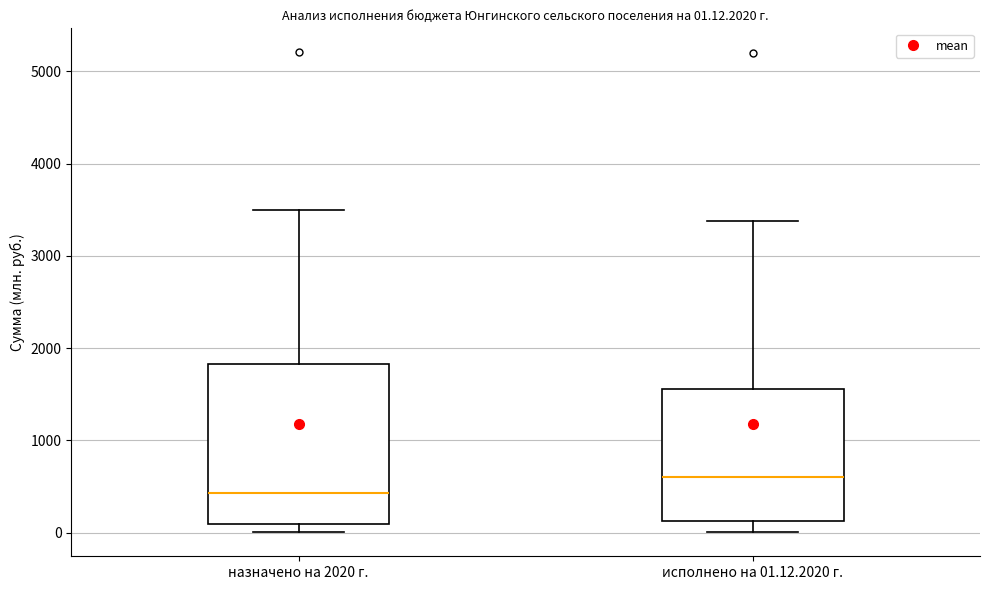

Comparing the boxes themselves (not the whiskers), which one is the tallest?

назначено на 2020 г.